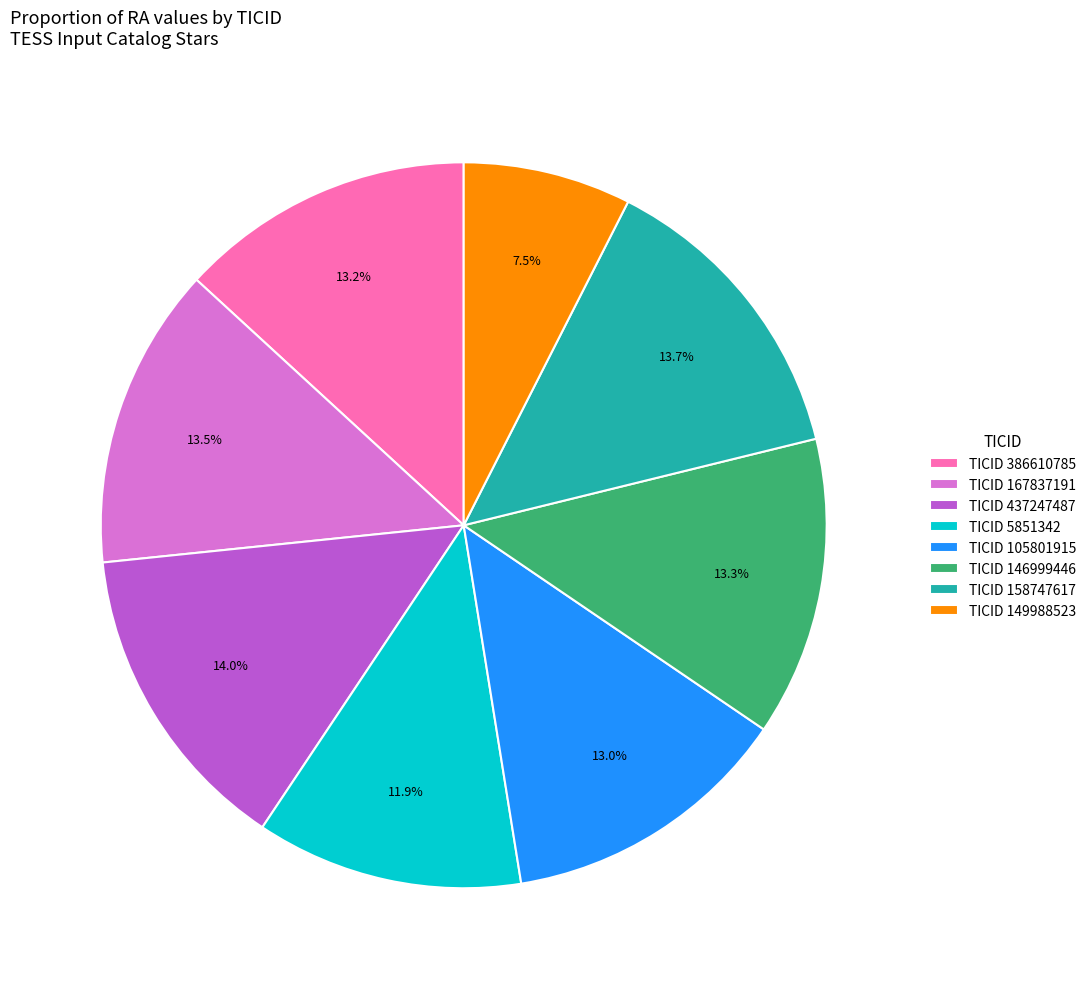

What is the total percentage of TICID 386610785 and TICID 146999446?

26.5%